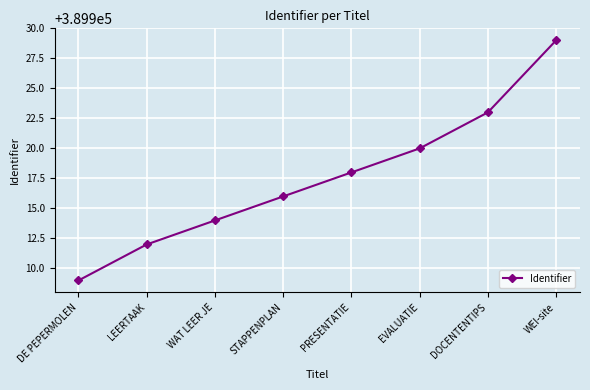

Read the value at DE PEPERMOLEN.

389909